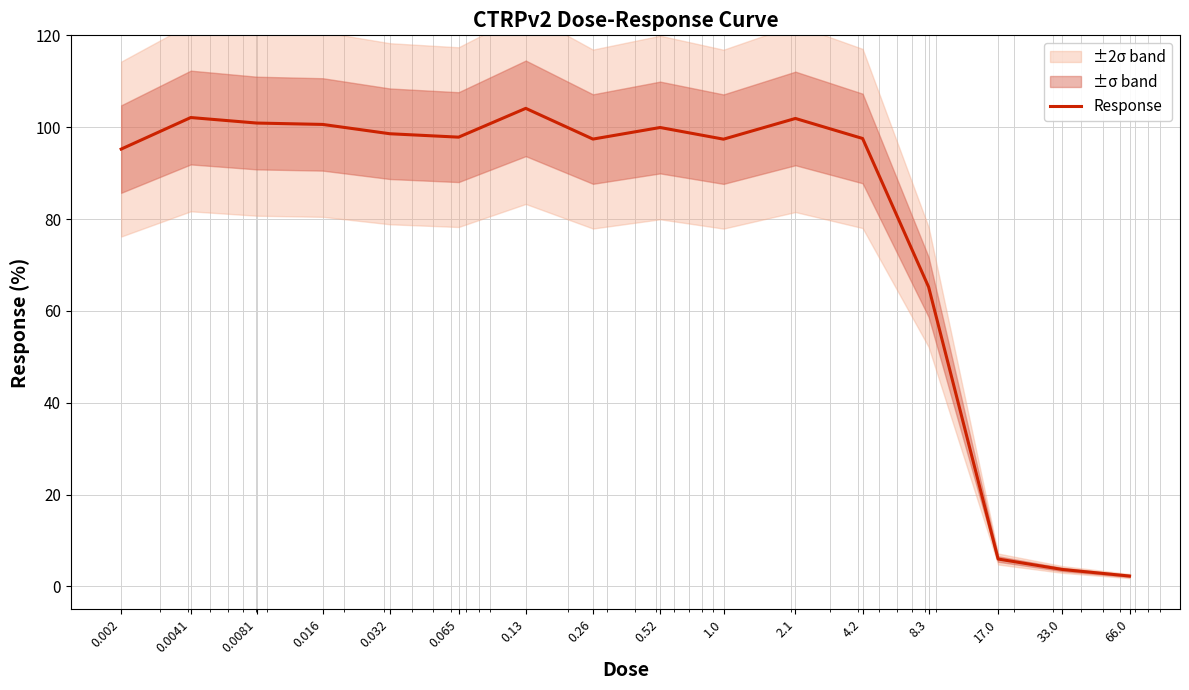

What position from the right is 1.0?

7